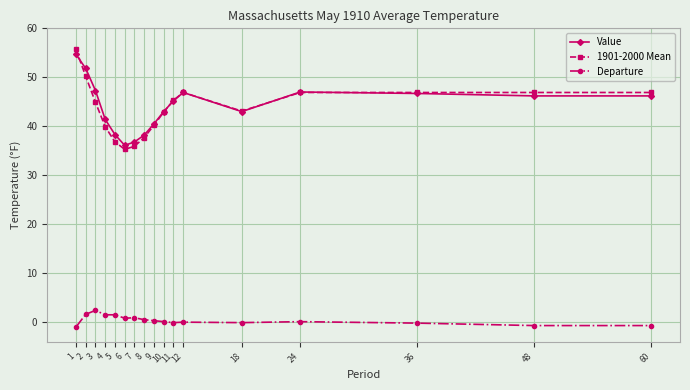

What is the difference between the highest and lowest values at 4?

39.9